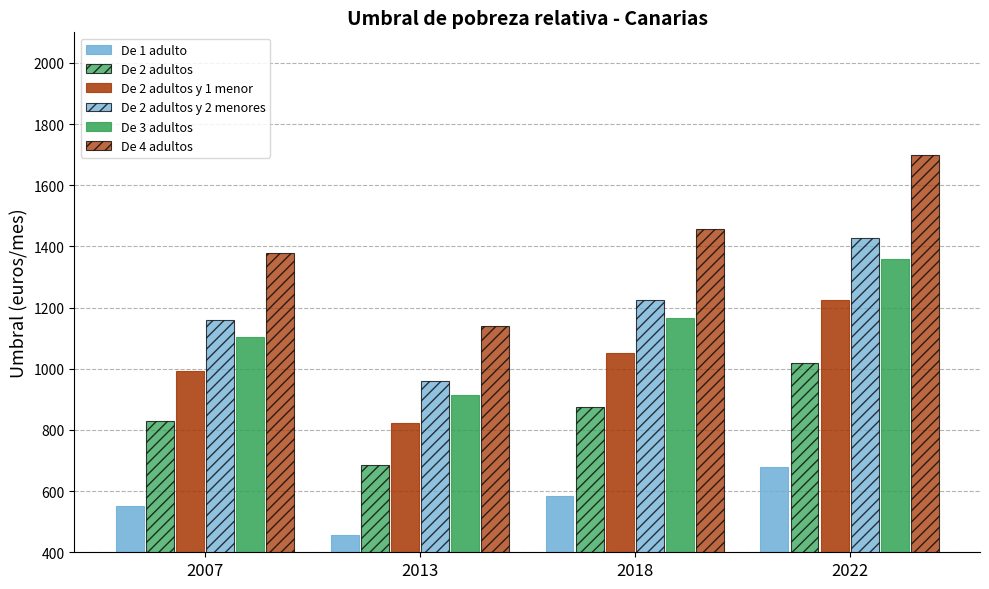

How many data points in De 2 adultos y 1 menor are less than 1050?

2